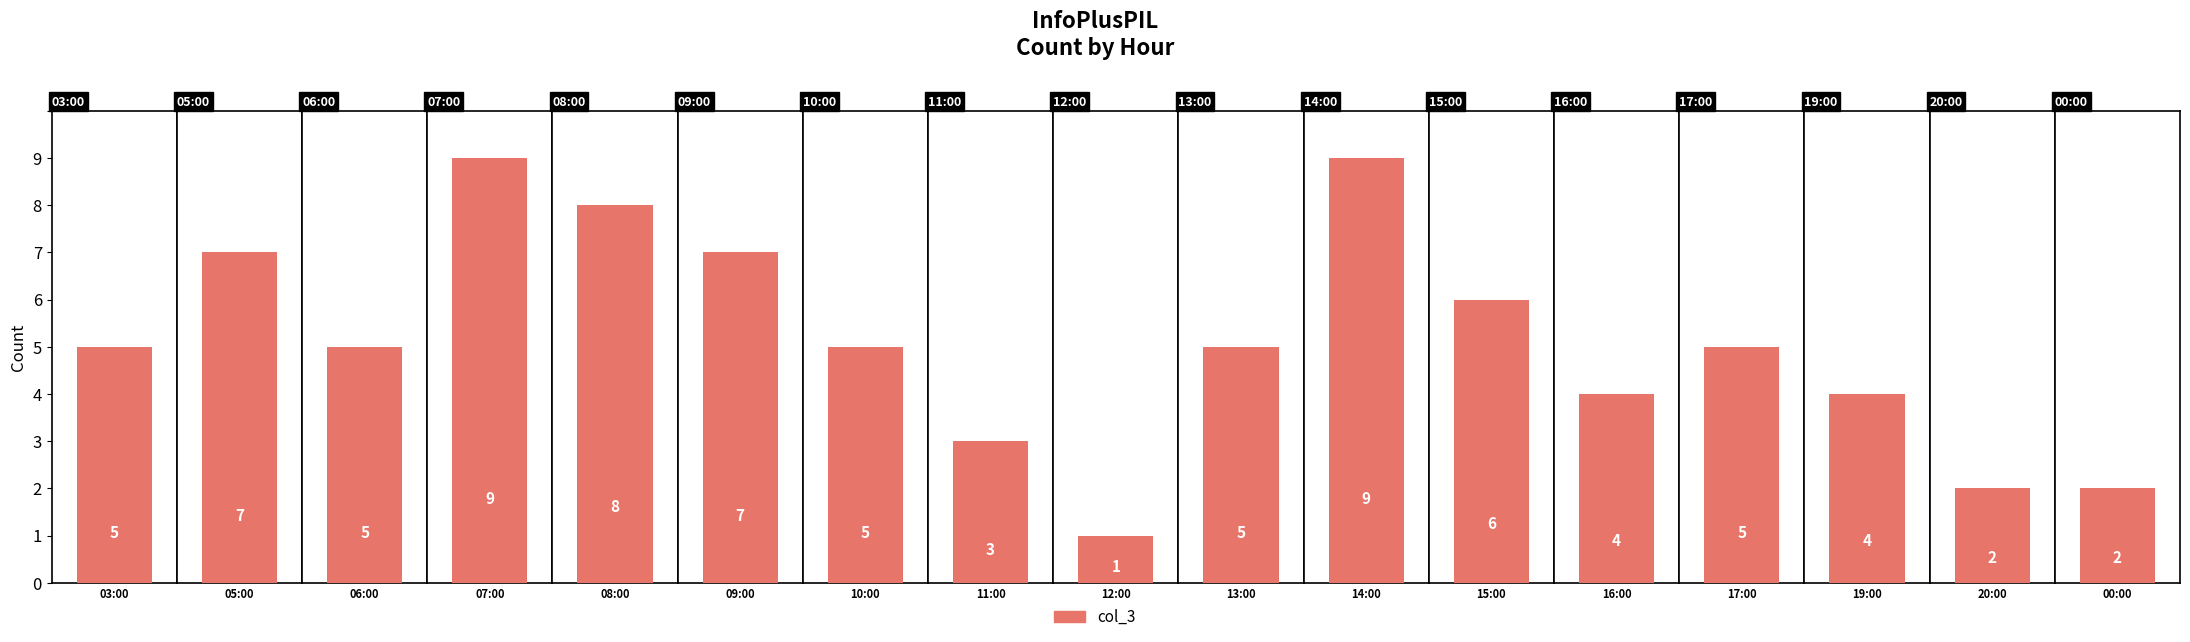

What is the difference between the values at 12:00 and 08:00?

7